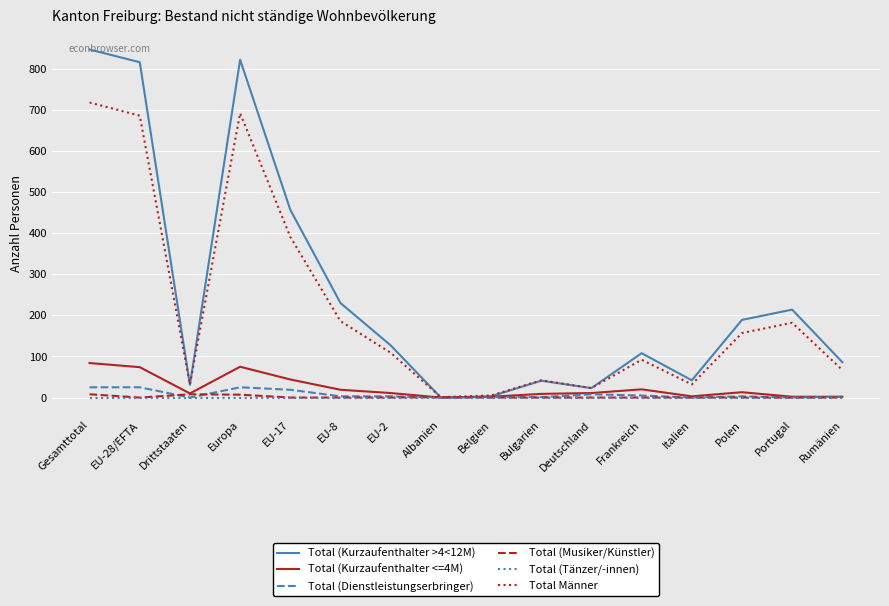

Which series has the largest total across all categories?

Total (Kurzaufenthalter >4<12M)